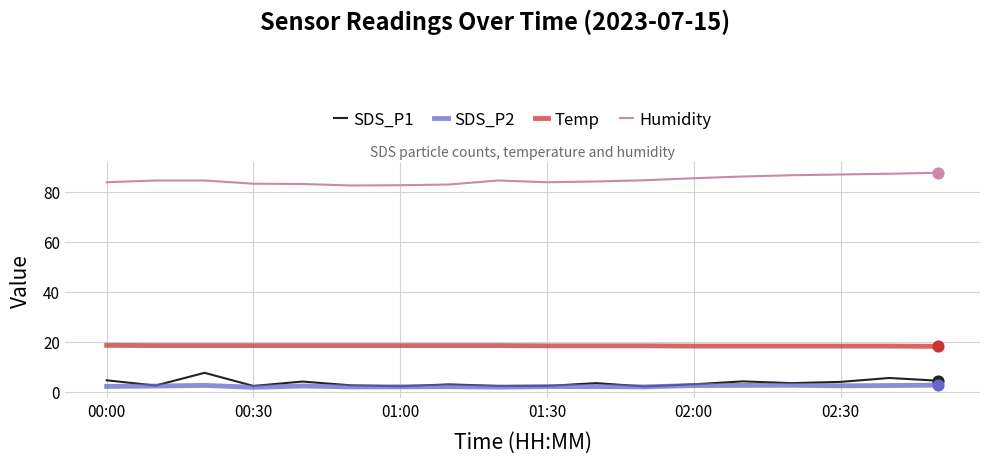

At how many categories does at least one series exceed 26?

18